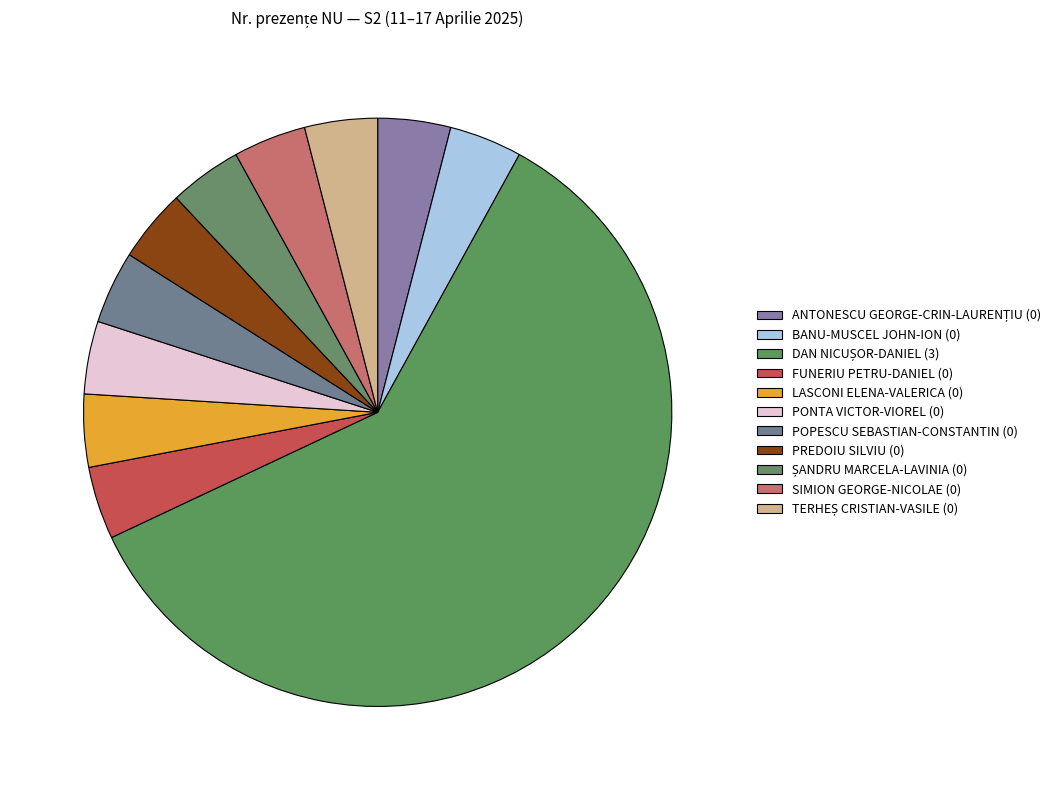

Rank the categories by value from lowest to highest.

ANTONESCU GEORGE-CRIN-LAURENȚIU, BANU-MUSCEL JOHN-ION, FUNERIU PETRU-DANIEL, LASCONI ELENA-VALERICA, PONTA VICTOR-VIOREL, POPESCU SEBASTIAN-CONSTANTIN, PREDOIU SILVIU, ȘANDRU MARCELA-LAVINIA, SIMION GEORGE-NICOLAE, TERHEȘ CRISTIAN-VASILE, DAN NICUȘOR-DANIEL